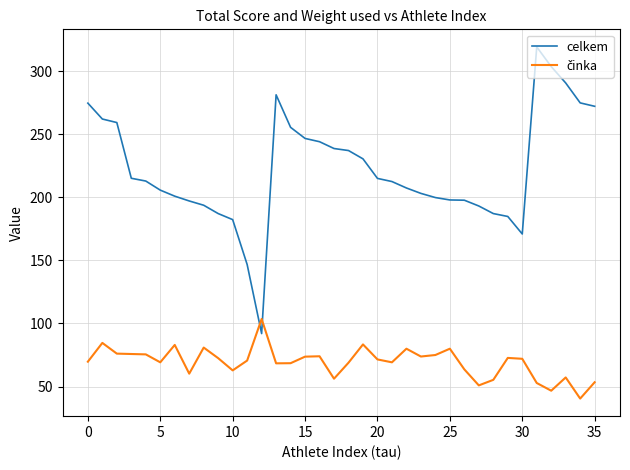

Which series has the largest range (max minus min)?

celkem